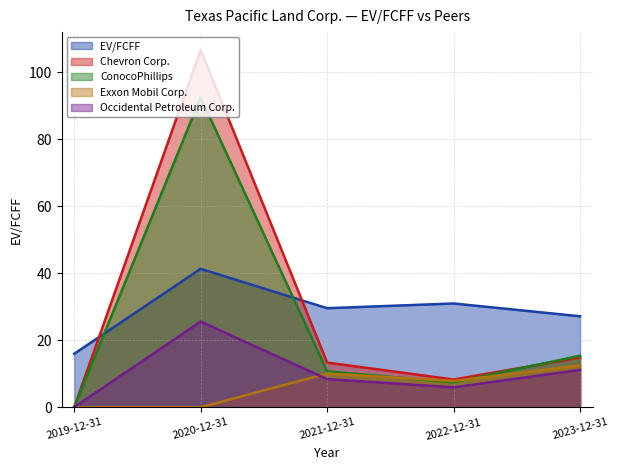

At which label does Chevron Corp. first exceed 13?

2020-12-31